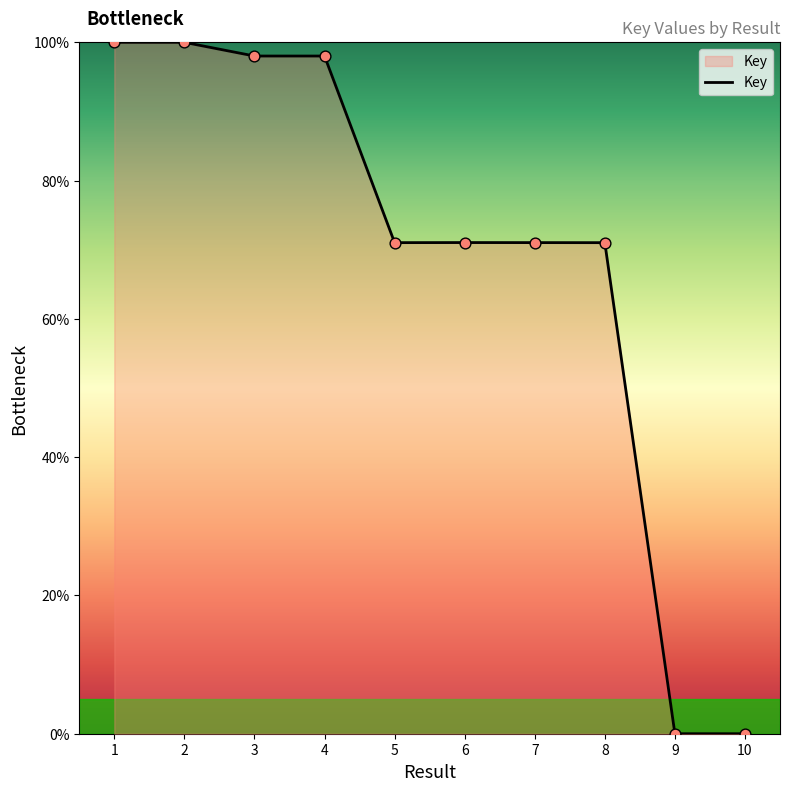

Between 10 and 8, which is larger?

8